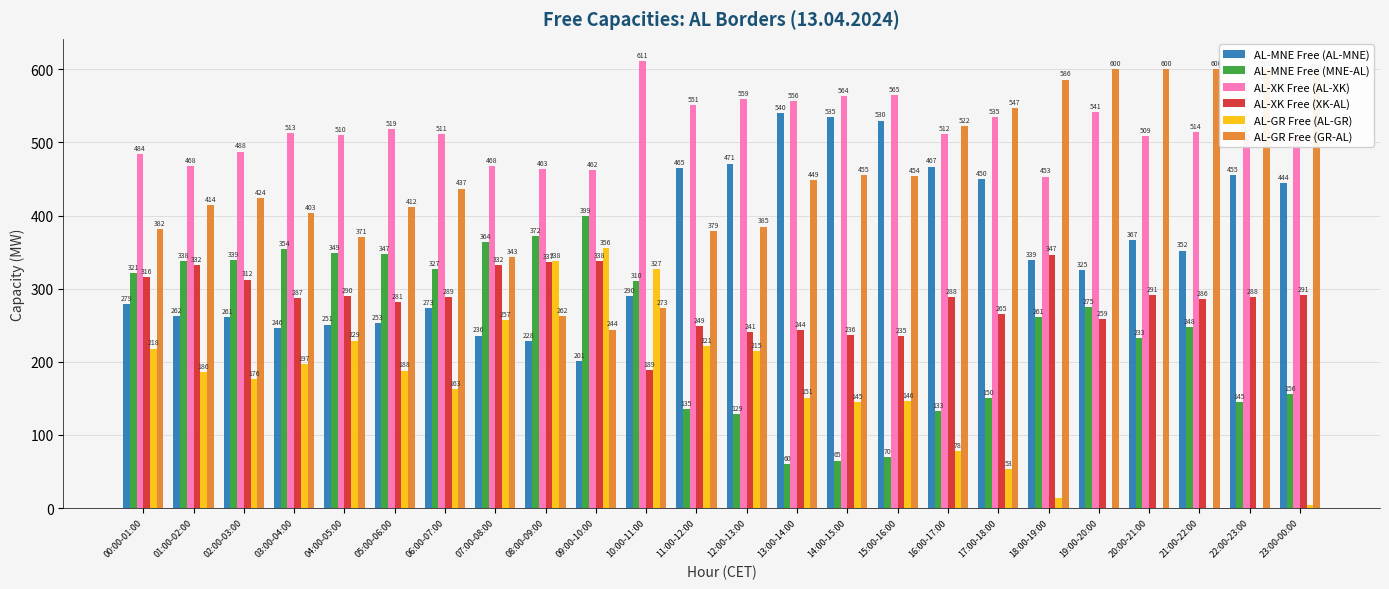

Reading left to right, what are all the values shown in this chart?

AL-MNE Free (AL-MNE): 00:00-01:00=279.0	01:00-02:00=262.0	02:00-03:00=261.0	03:00-04:00=246.0	04:00-05:00=251.0	05:00-06:00=253.0	06:00-07:00=273.0	07:00-08:00=236.0	08:00-09:00=228.0	09:00-10:00=201.0	10:00-11:00=290.0	11:00-12:00=465.0	12:00-13:00=471.0	13:00-14:00=540.0	14:00-15:00=535.0	15:00-16:00=530.0	16:00-17:00=467.0	17:00-18:00=450.0	18:00-19:00=339.0	19:00-20:00=325.0	20:00-21:00=367.0	21:00-22:00=352.0	22:00-23:00=455.0	23:00-00:00=444.0
AL-MNE Free (MNE-AL): 00:00-01:00=321.0	01:00-02:00=338.0	02:00-03:00=339.0	03:00-04:00=354.0	04:00-05:00=349.0	05:00-06:00=347.0	06:00-07:00=327.0	07:00-08:00=364.0	08:00-09:00=372.0	09:00-10:00=399.0	10:00-11:00=310.0	11:00-12:00=135.0	12:00-13:00=129.0	13:00-14:00=60.0	14:00-15:00=65.0	15:00-16:00=70.0	16:00-17:00=133.0	17:00-18:00=150.0	18:00-19:00=261.0	19:00-20:00=275.0	20:00-21:00=233.0	21:00-22:00=248.0	22:00-23:00=145.0	23:00-00:00=156.0
AL-XK Free (AL-XK): 00:00-01:00=483.8	01:00-02:00=468.1	02:00-03:00=487.6	03:00-04:00=513.0	04:00-05:00=510.1	05:00-06:00=518.9	06:00-07:00=511.2	07:00-08:00=468.2	08:00-09:00=463.2	09:00-10:00=461.9	10:00-11:00=611.2	11:00-12:00=551.0	12:00-13:00=559.0	13:00-14:00=556.1	14:00-15:00=563.9	15:00-16:00=565.0	16:00-17:00=511.8	17:00-18:00=535.2	18:00-19:00=453.4	19:00-20:00=541.2	20:00-21:00=509.2	21:00-22:00=514.3	22:00-23:00=511.9	23:00-00:00=509.2
AL-XK Free (XK-AL): 00:00-01:00=316.2	01:00-02:00=331.9	02:00-03:00=312.4	03:00-04:00=286.9	04:00-05:00=289.9	05:00-06:00=281.1	06:00-07:00=288.8	07:00-08:00=331.8	08:00-09:00=336.8	09:00-10:00=338.1	10:00-11:00=188.8	11:00-12:00=249.1	12:00-13:00=240.9	13:00-14:00=243.8	14:00-15:00=236.2	15:00-16:00=235.1	16:00-17:00=288.2	17:00-18:00=264.8	18:00-19:00=346.6	19:00-20:00=258.8	20:00-21:00=290.8	21:00-22:00=285.7	22:00-23:00=288.1	23:00-00:00=290.8
AL-GR Free (AL-GR): 00:00-01:00=218.0	01:00-02:00=186.0	02:00-03:00=176.0	03:00-04:00=197.0	04:00-05:00=229.0	05:00-06:00=188.0	06:00-07:00=163.0	07:00-08:00=257.0	08:00-09:00=338.0	09:00-10:00=356.0	10:00-11:00=327.0	11:00-12:00=221.0	12:00-13:00=215.0	13:00-14:00=151.0	14:00-15:00=145.0	15:00-16:00=146.0	16:00-17:00=78.0	17:00-18:00=53.0	18:00-19:00=14.0	19:00-20:00=0.0	20:00-21:00=0.0	21:00-22:00=0.0	22:00-23:00=0.0	23:00-00:00=4.0
AL-GR Free (GR-AL): 00:00-01:00=382.0	01:00-02:00=414.0	02:00-03:00=424.0	03:00-04:00=403.0	04:00-05:00=371.0	05:00-06:00=412.0	06:00-07:00=437.0	07:00-08:00=343.0	08:00-09:00=262.0	09:00-10:00=244.0	10:00-11:00=273.0	11:00-12:00=379.0	12:00-13:00=385.0	13:00-14:00=449.0	14:00-15:00=455.0	15:00-16:00=454.0	16:00-17:00=522.0	17:00-18:00=547.0	18:00-19:00=586.0	19:00-20:00=600.0	20:00-21:00=600.0	21:00-22:00=600.0	22:00-23:00=600.0	23:00-00:00=596.0